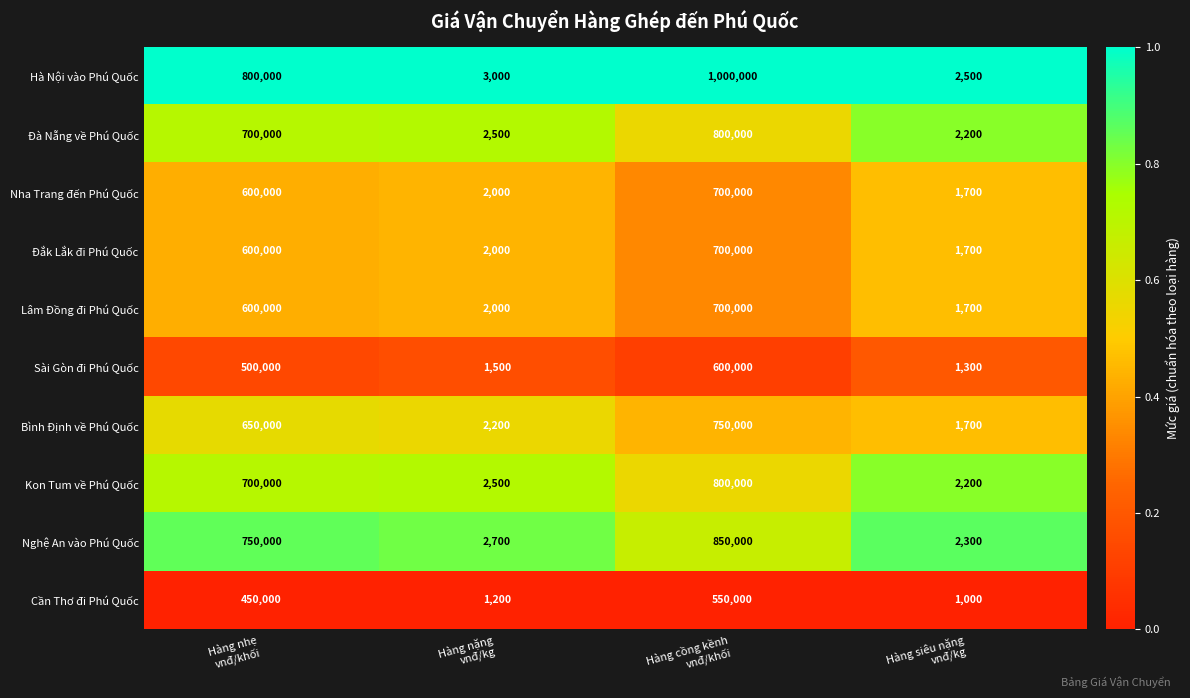

Which series has the widest spread of values?

Hà Nội vào Phú Quốc